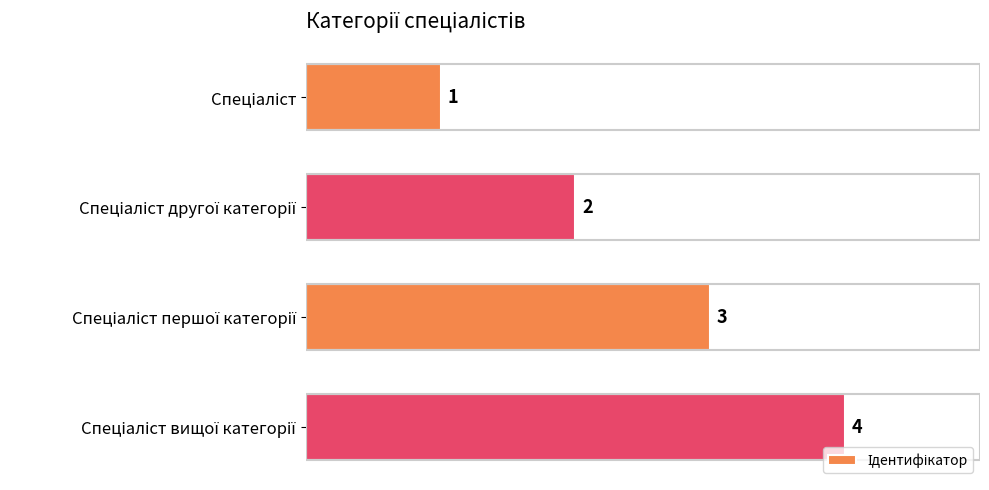

What is the sum of all values?

10